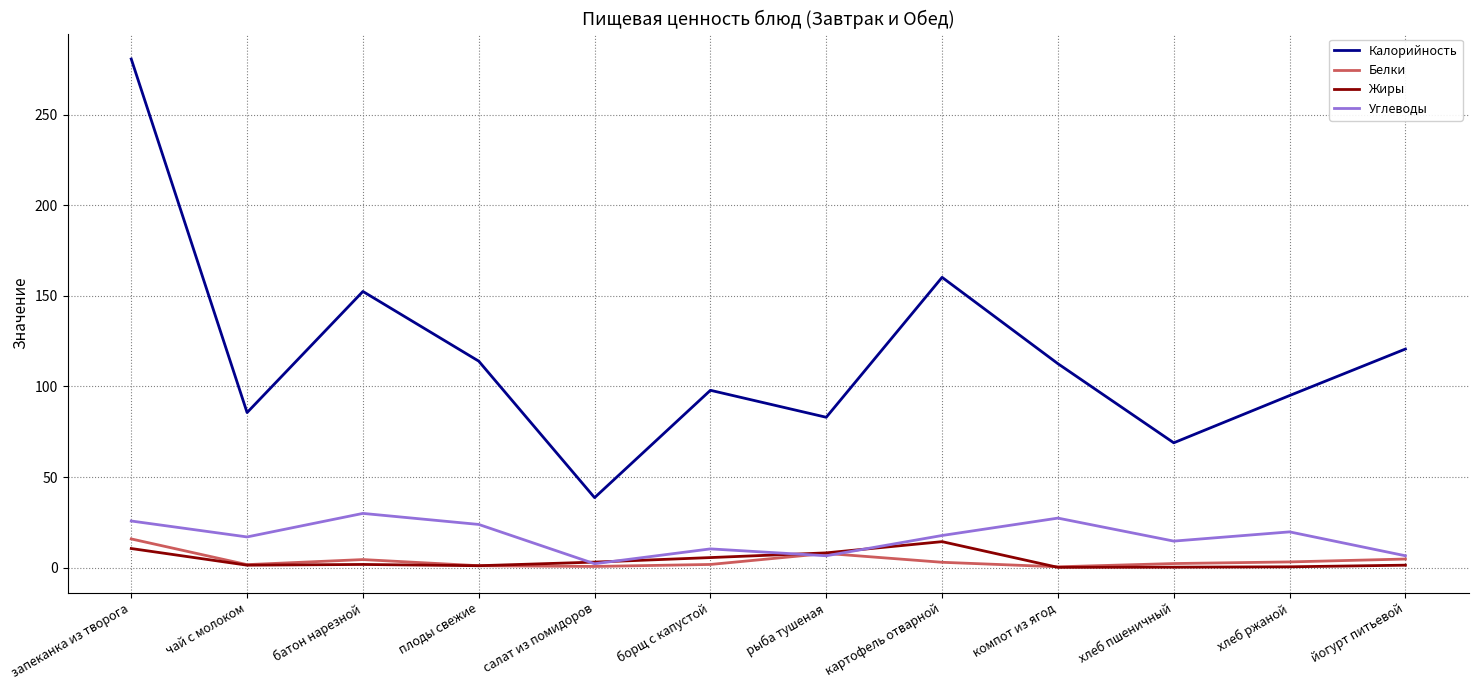

Where is Калорийность nearest to the value 159?

картофель отварной